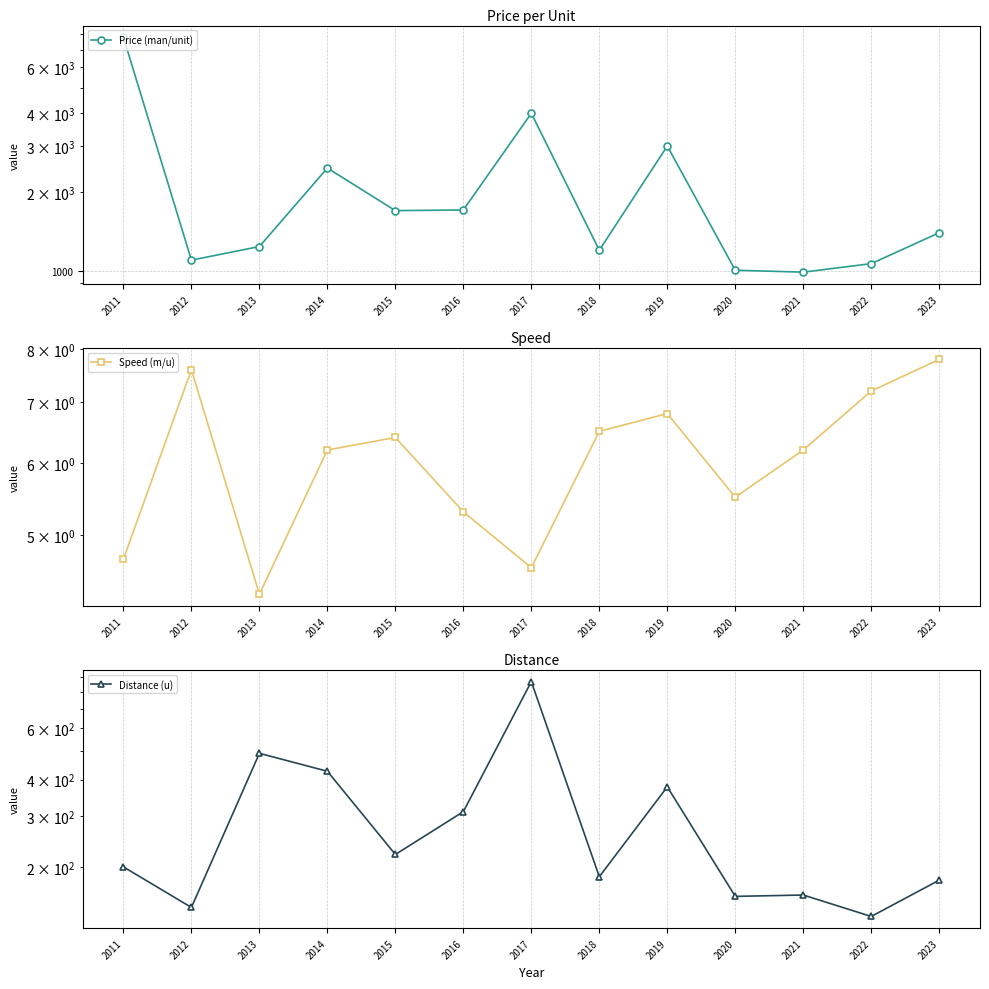

How many values in the Distance (u) series are below 200?

6